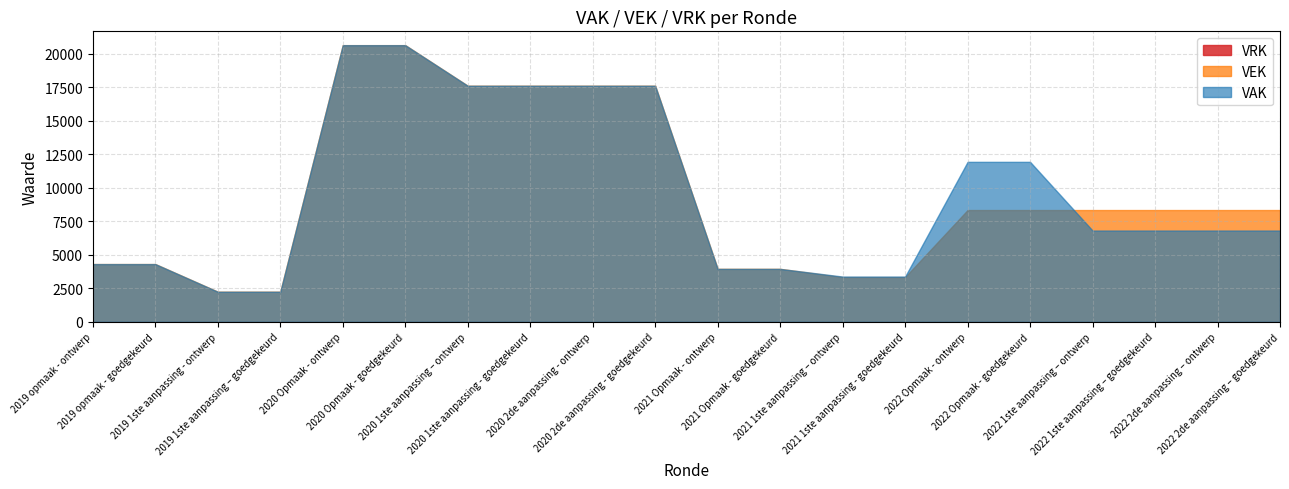

At which label is VRK closest to 0?

2019 opmaak - ontwerp